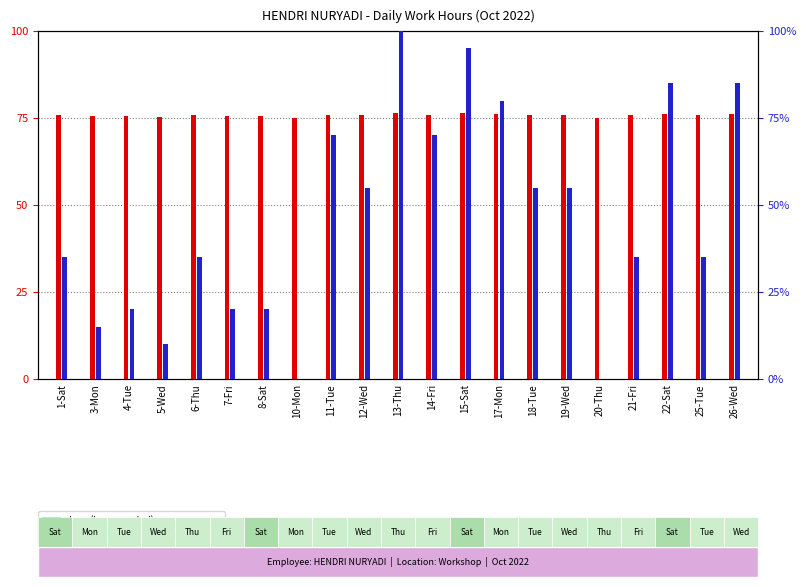

What is the label of the 14th bar from the left?

17-Mon